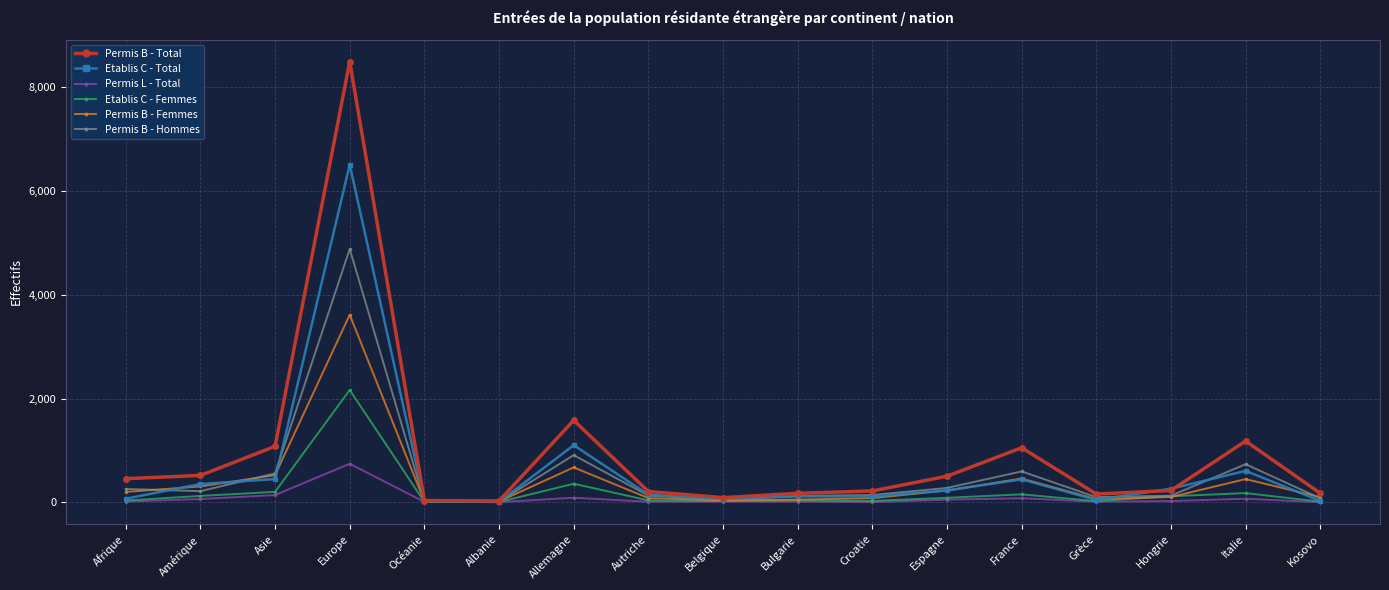

Which series has the widest spread of values?

Permis B - Total